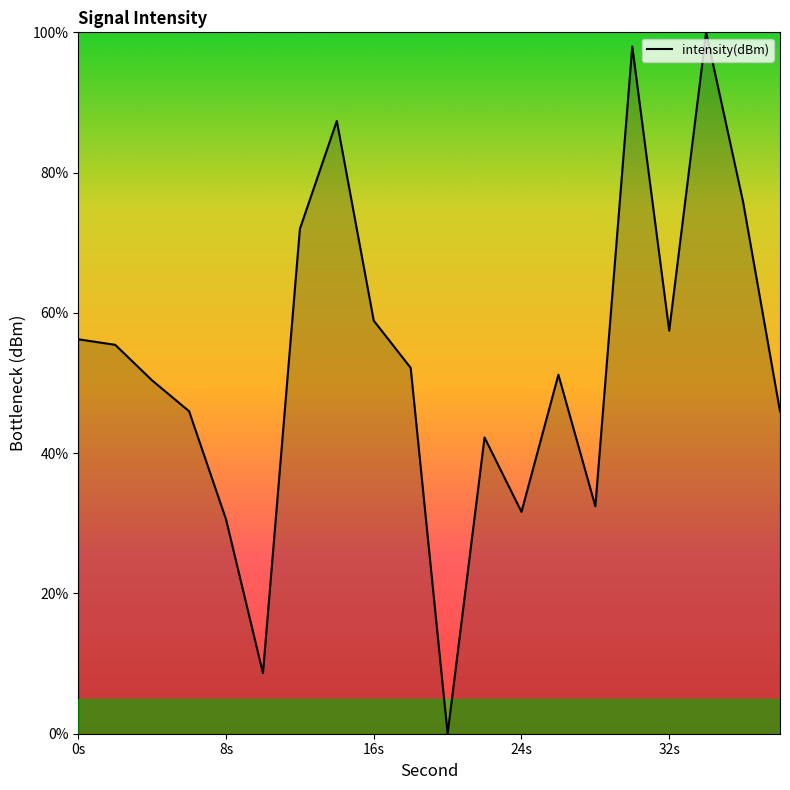

What is the difference between the maximum and minimum values?

100.0